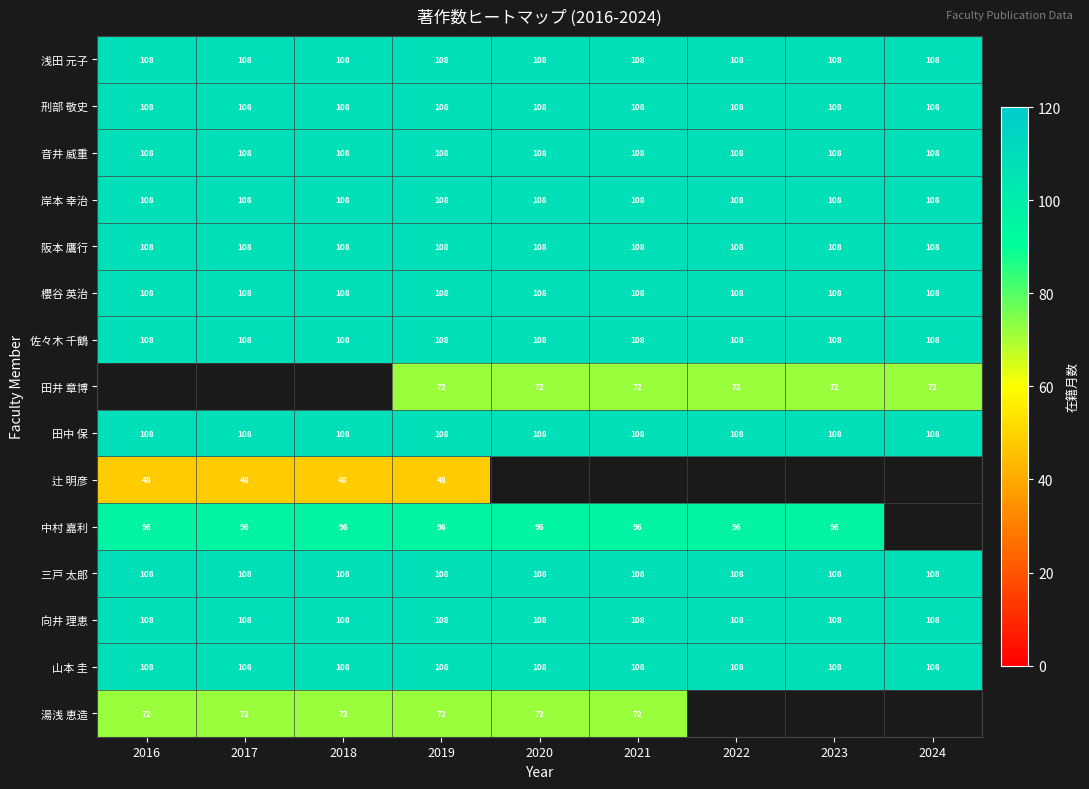

What is the approximate value of 田中 保 at 2022?

108